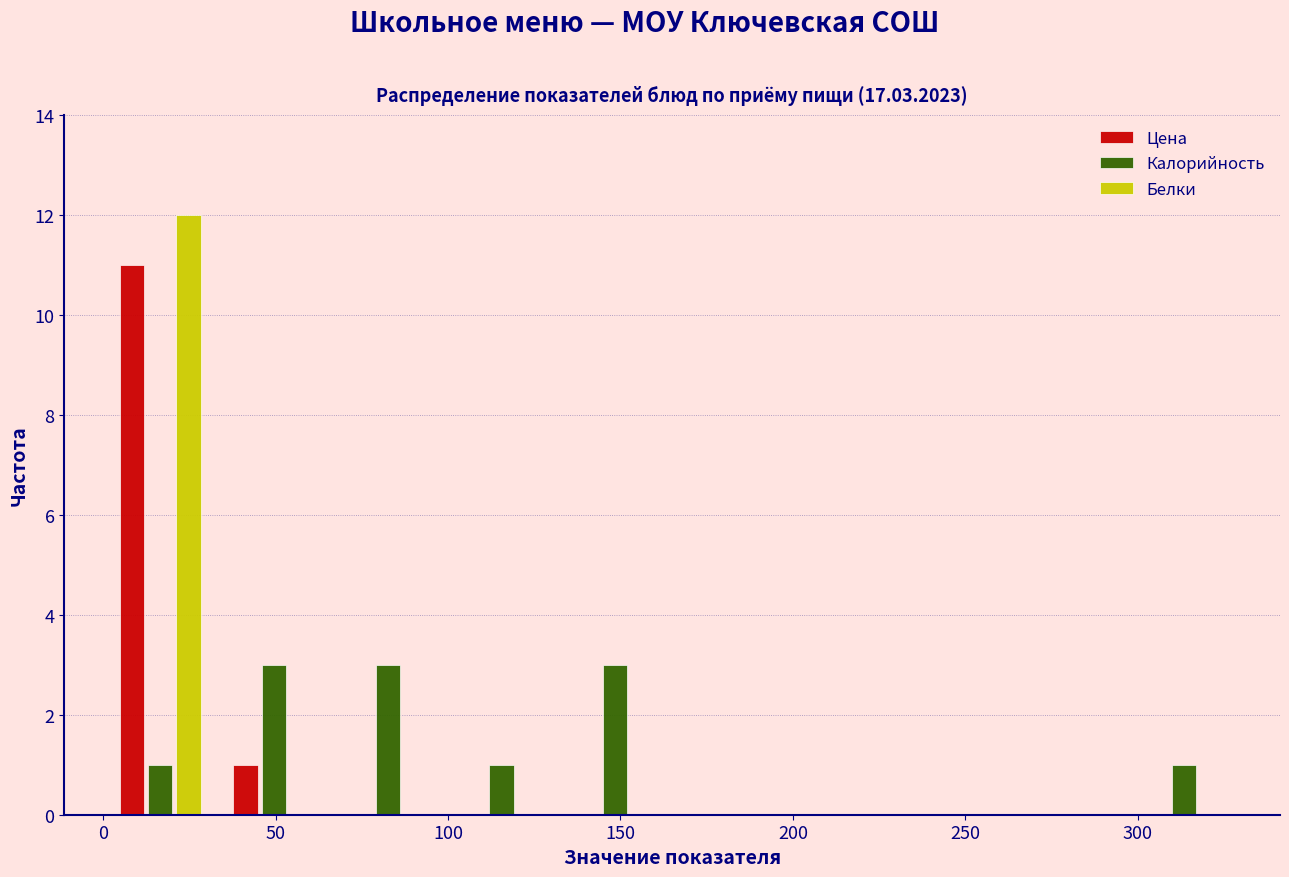

Reading left to right, list every range on the x-axis with the height of the bar of each series over it. Neither the bar edges nor the heights are printed on the chart, so give them approximately, as read against the axes.

0 to 35: Цена=11	Калорийность=1	Белки=12
35 to 65: Цена=1	Калорийность=3	Белки=0
65 to 100: Цена=0	Калорийность=3	Белки=0
100 to 130: Цена=0	Калорийность=1	Белки=0
130 to 165: Цена=0	Калорийность=3	Белки=0
165 to 200: Цена=0	Калорийность=0	Белки=0
200 to 230: Цена=0	Калорийность=0	Белки=0
230 to 265: Цена=0	Калорийность=0	Белки=0
265 to 295: Цена=0	Калорийность=0	Белки=0
295 to 330: Цена=0	Калорийность=1	Белки=0